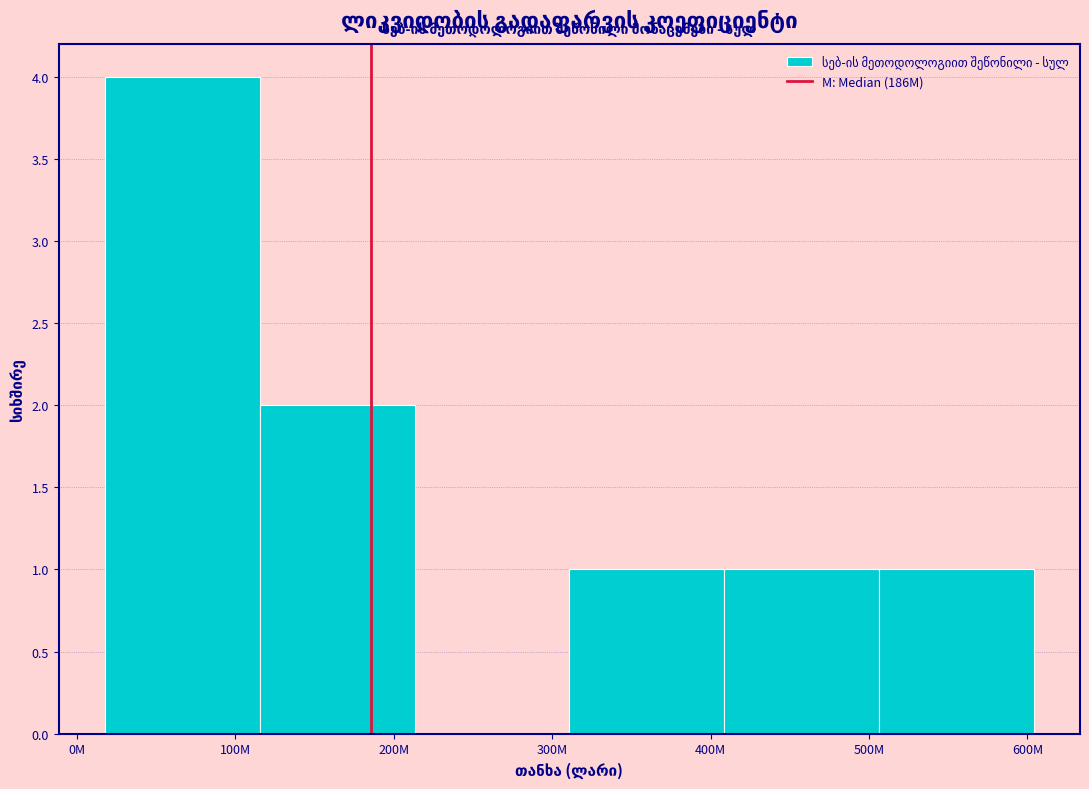

Reading left to right, transcribe all the data shown in this chart.

100M=4	200M=2	300M=0	400M=1	500M=1	600M=1